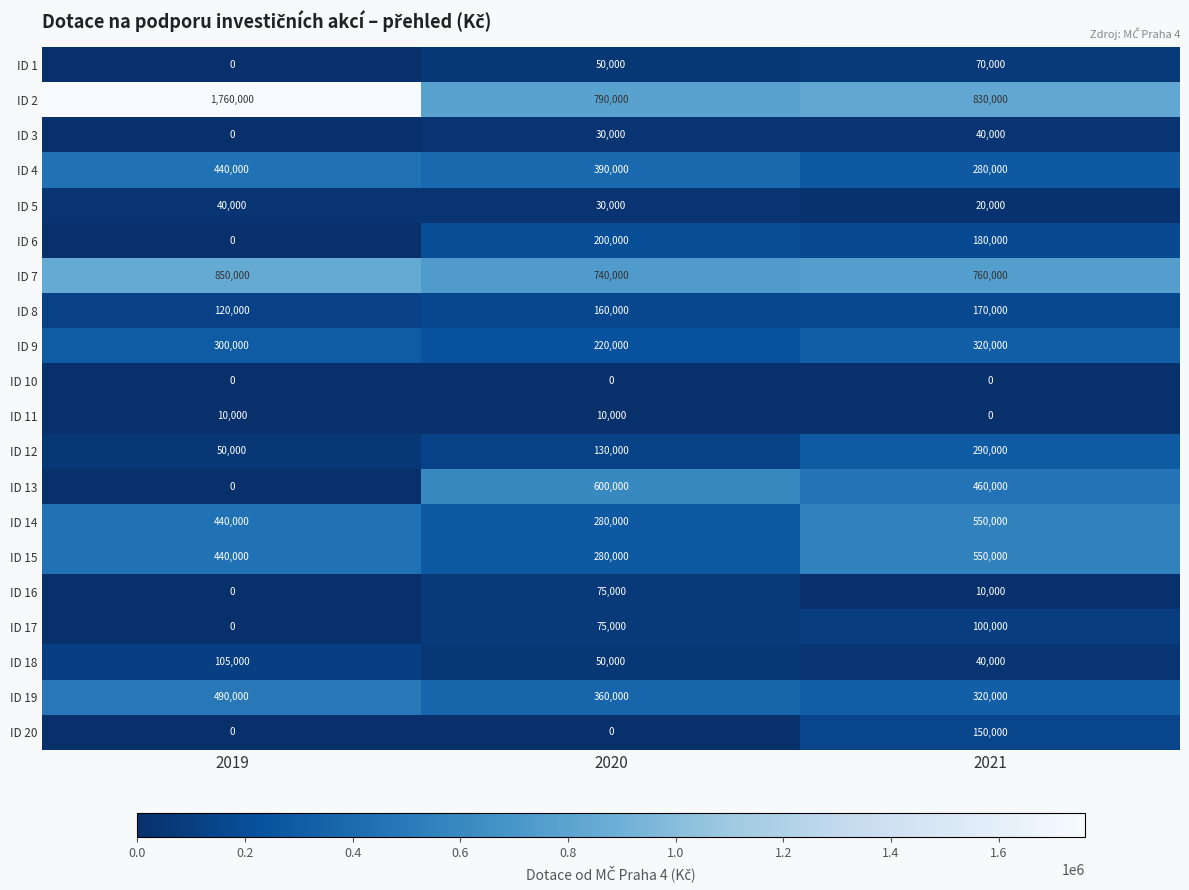

Which series has the largest range (max minus min)?

ID 2